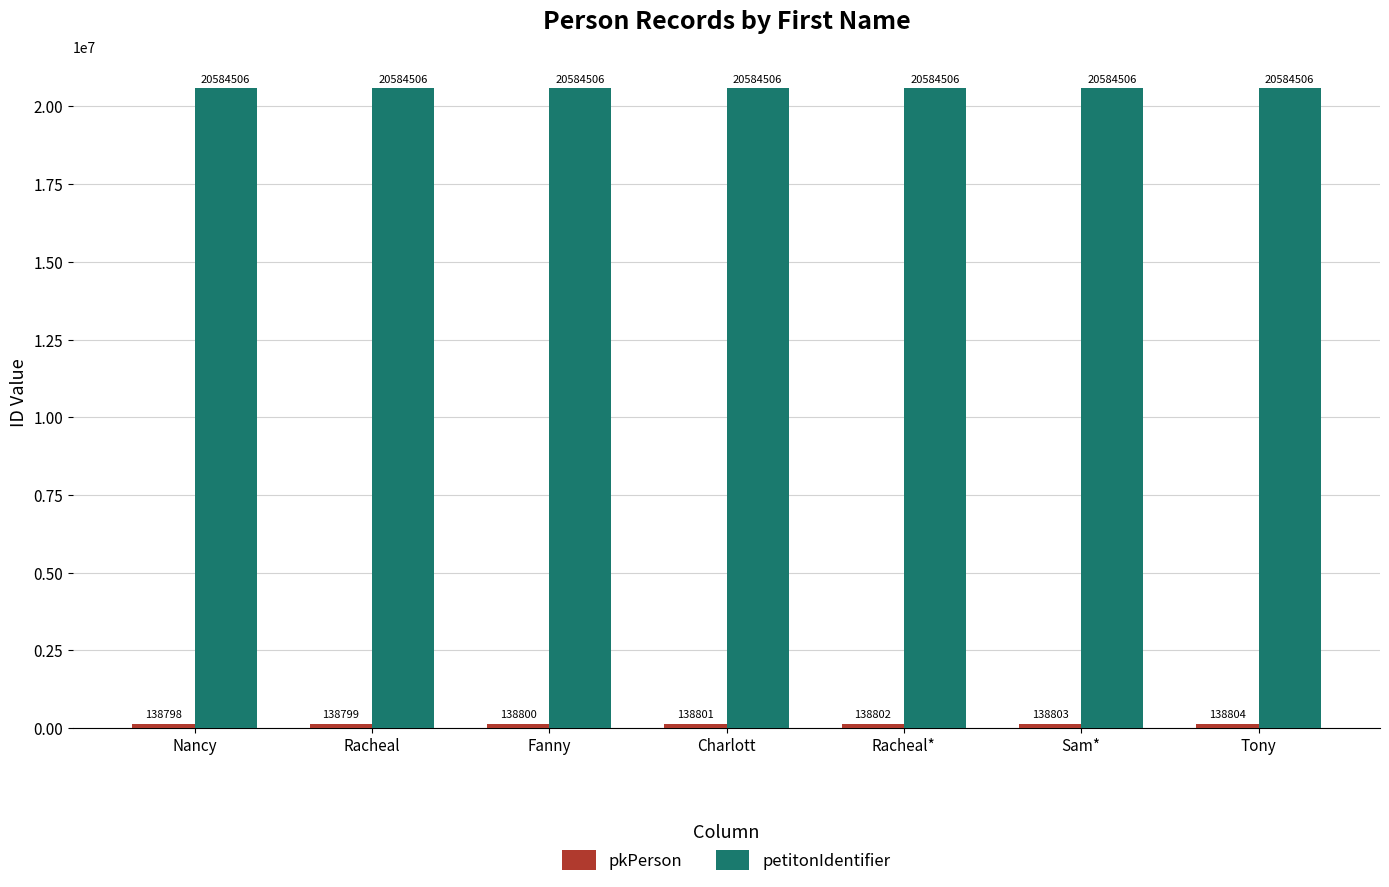

Which label corresponds to the smallest value in the chart?

Nancy